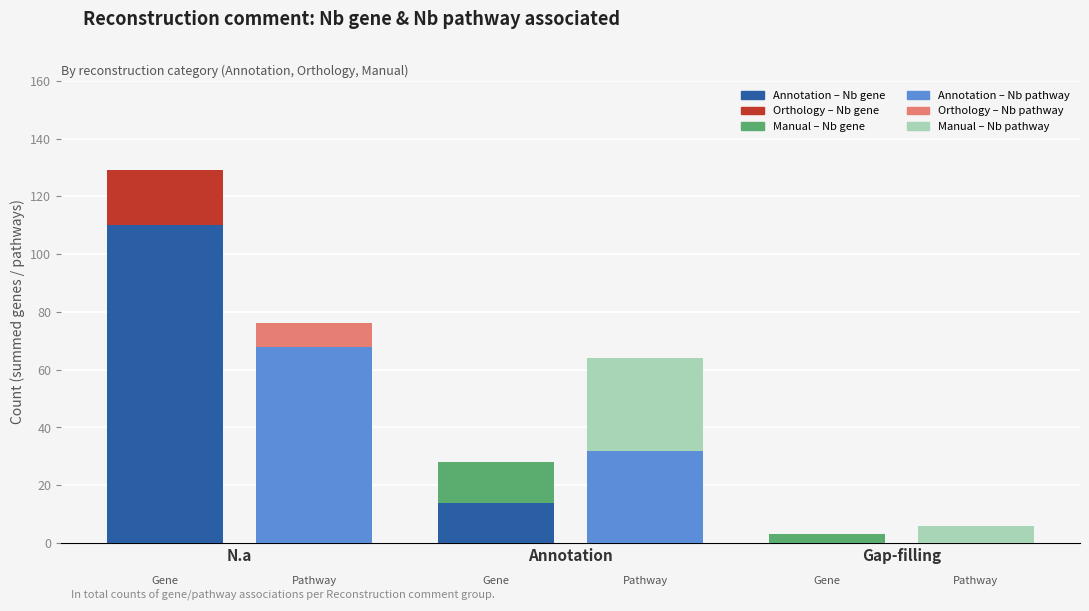

Rank the series at N.a from lowest to highest value.

Manual – Nb gene, Manual – Nb pathway, Orthology – Nb pathway, Orthology – Nb gene, Annotation – Nb pathway, Annotation – Nb gene